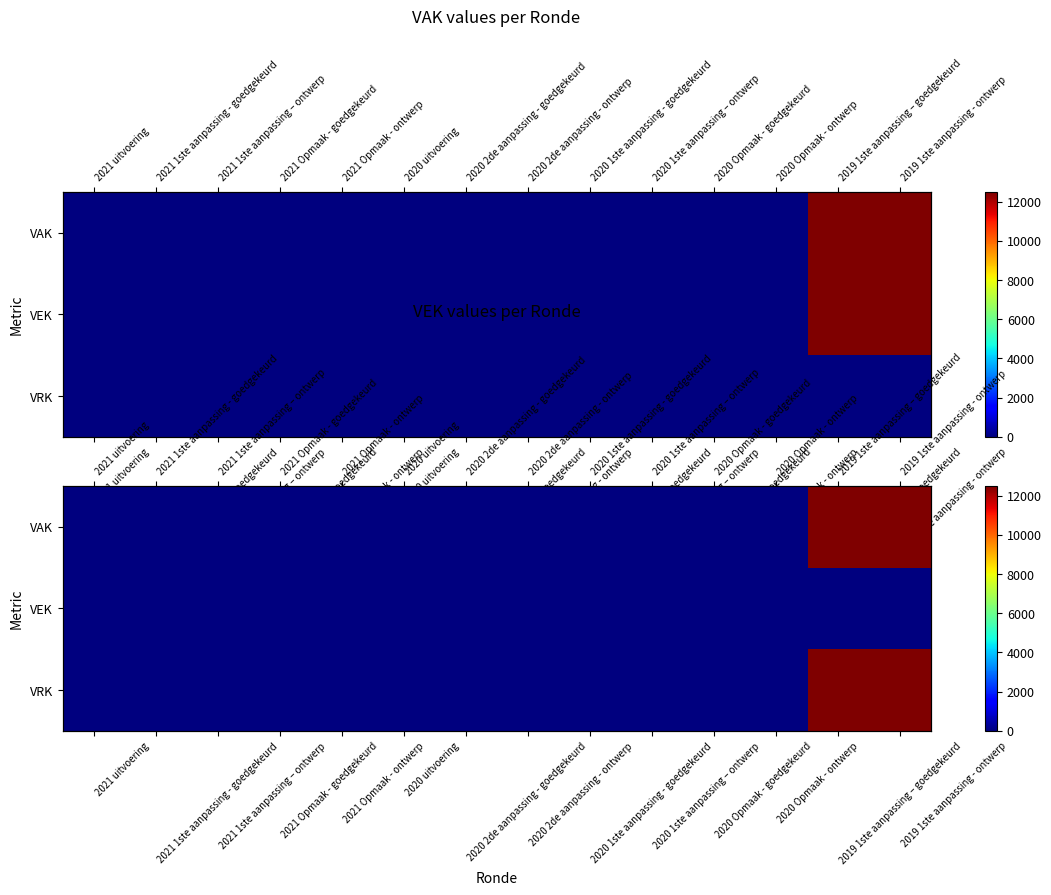

Which category has the lowest value in the VRK series?

2021 uitvoering